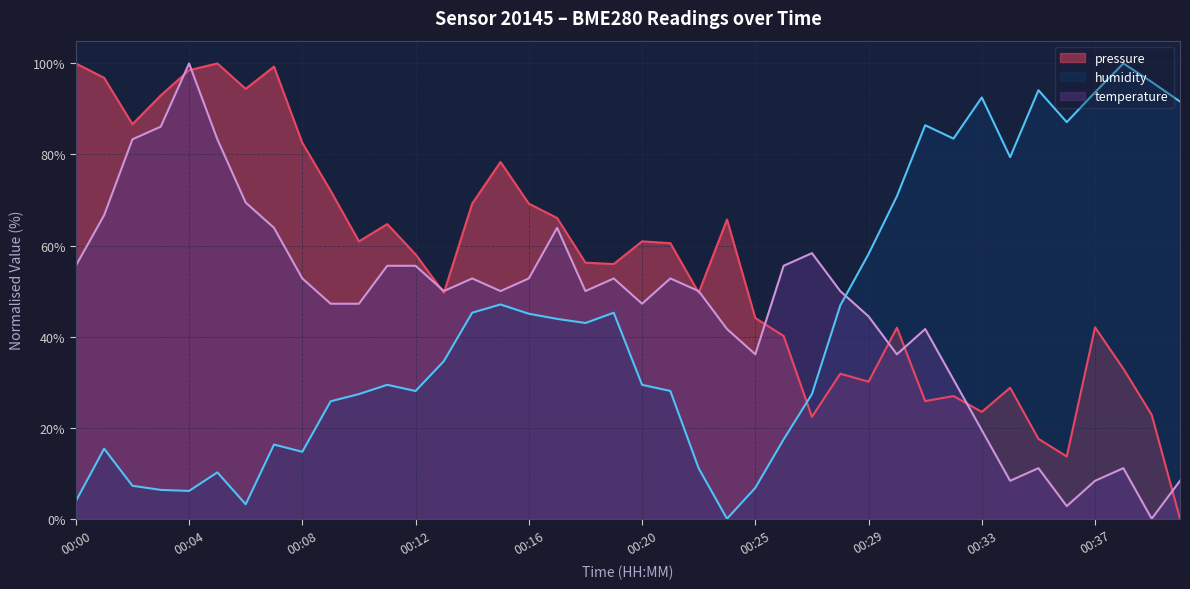

What is the total value across all series at 00:10?

135.5